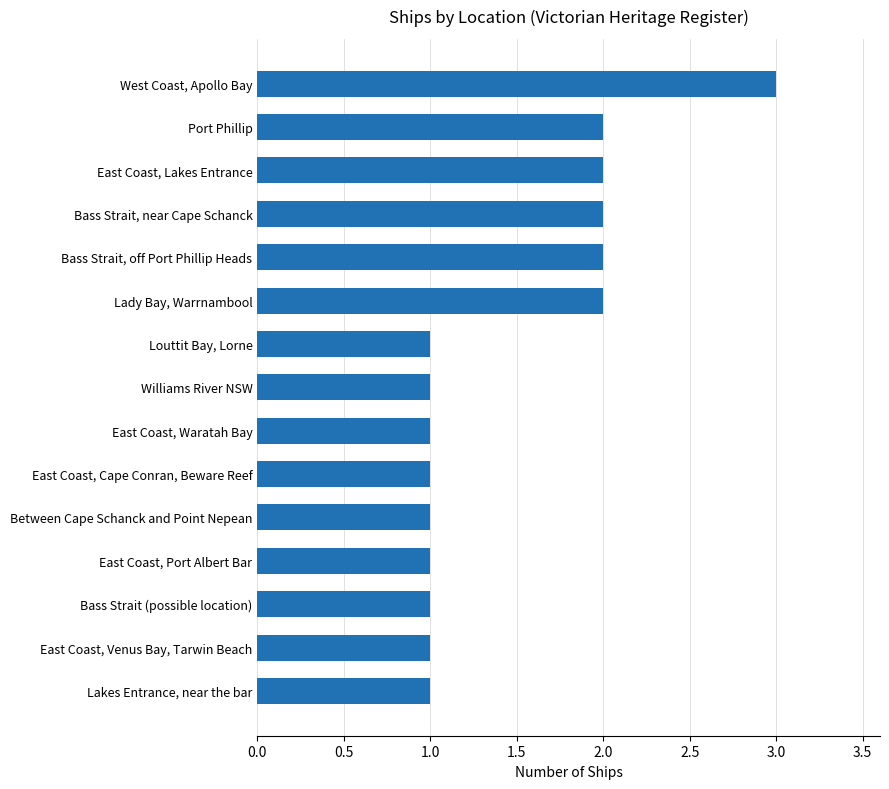

What is the greatest value displayed?

3